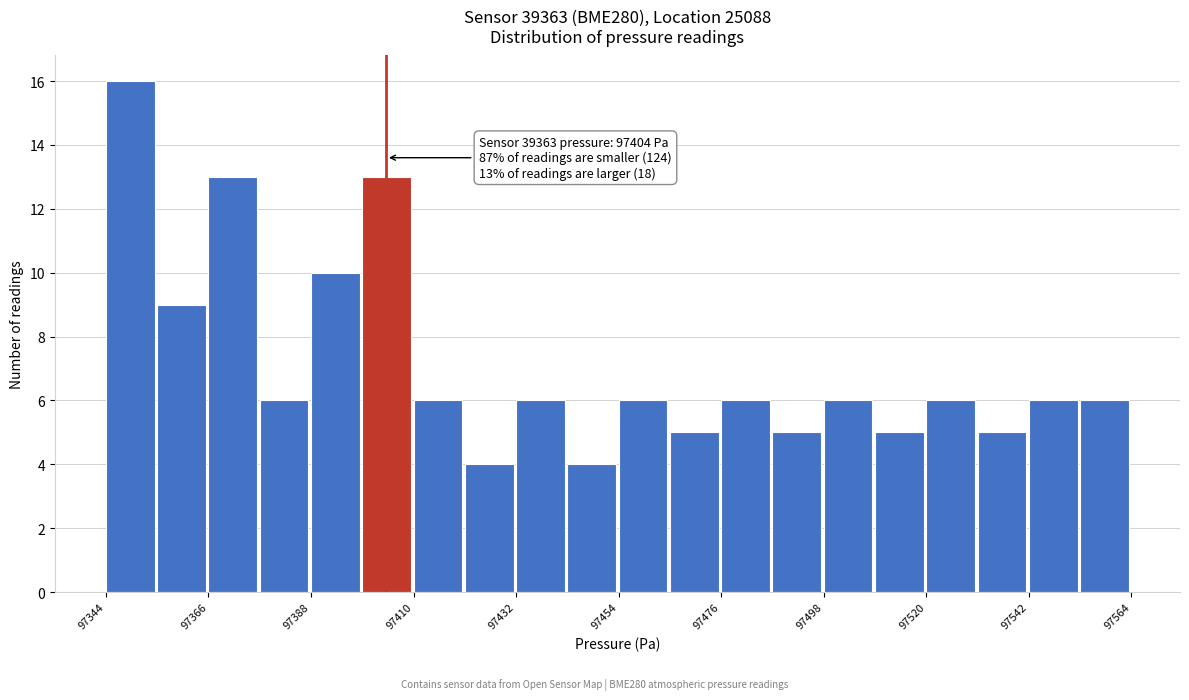

Read against the x-axis, roughly where is the centre of the tallest bar?

97350